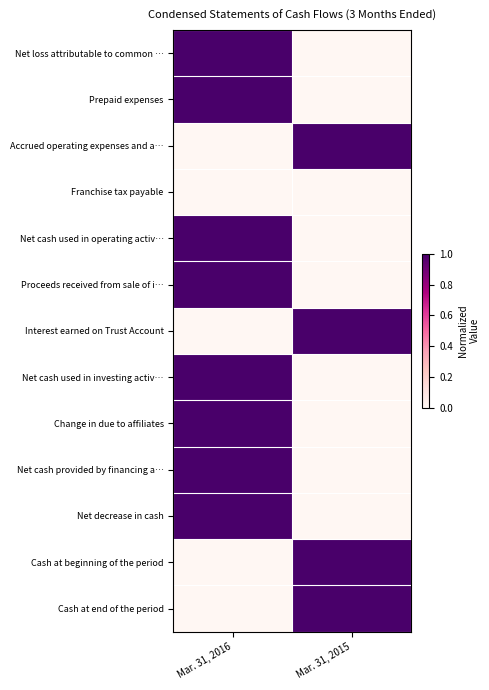

At which category is the sum across all series the highest?

Mar. 31, 2016